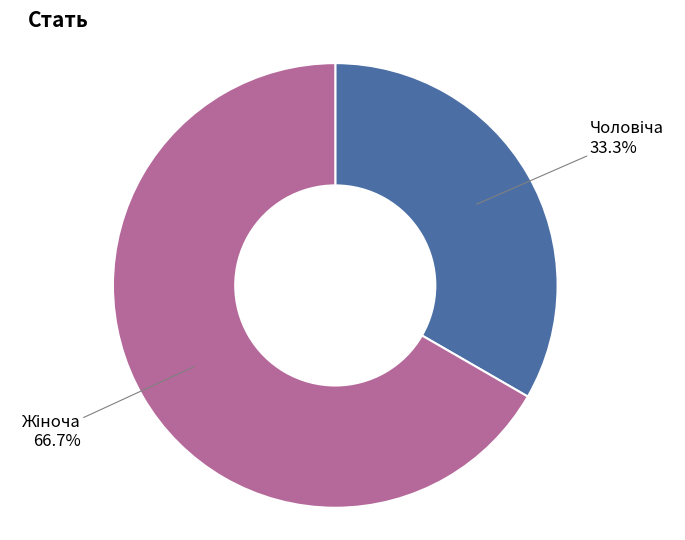

Is there a majority slice in this chart?

Yes